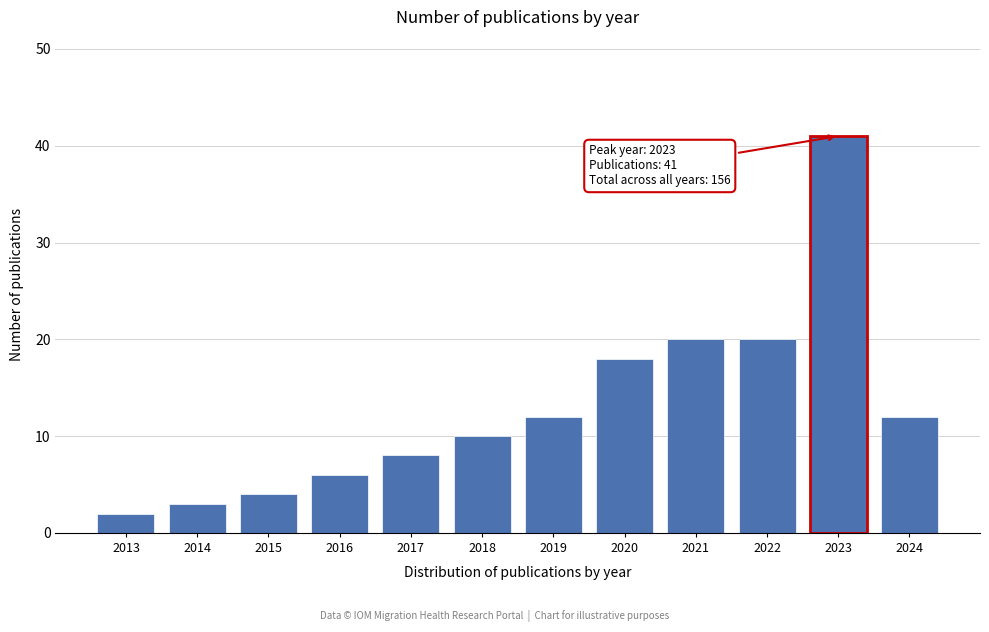

Reading left to right, extract all data points from this chart.

2013=2	2014=3	2015=4	2016=6	2017=8	2018=10	2019=12	2020=18	2021=20	2022=20	2023=41	2024=12